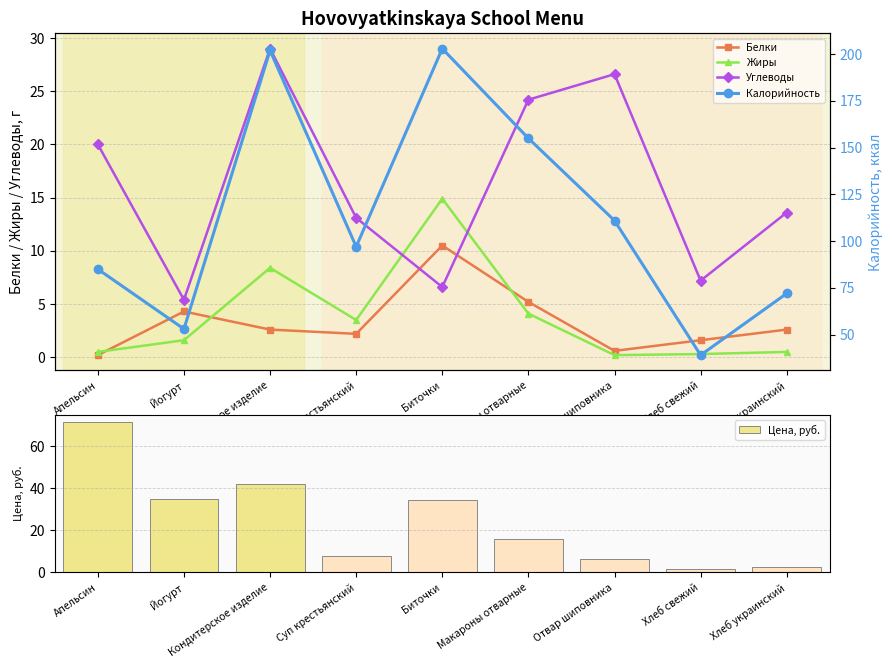

What is the difference between the Жиры values at Макароны отварные and Хлеб свежий?

3.8